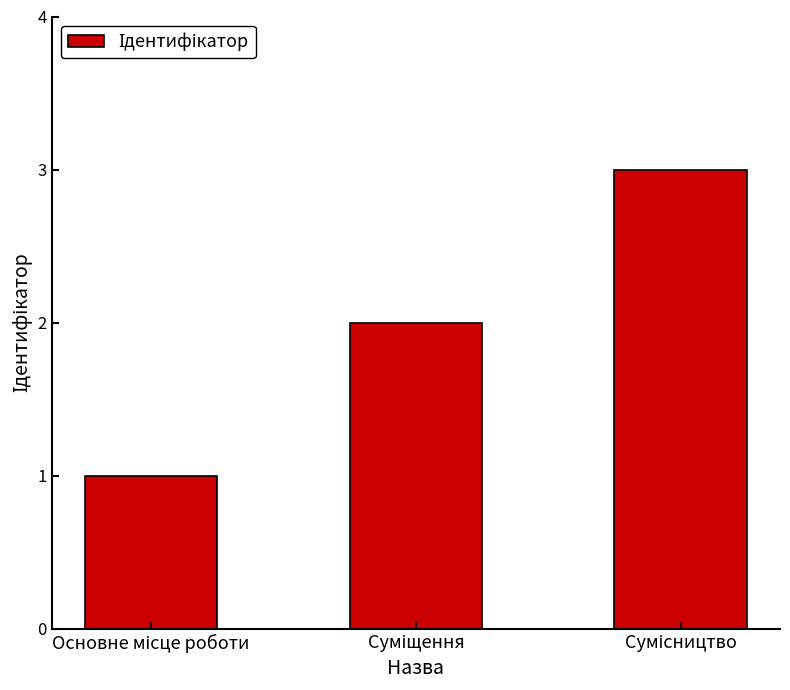

How many series are shown in this chart?

1